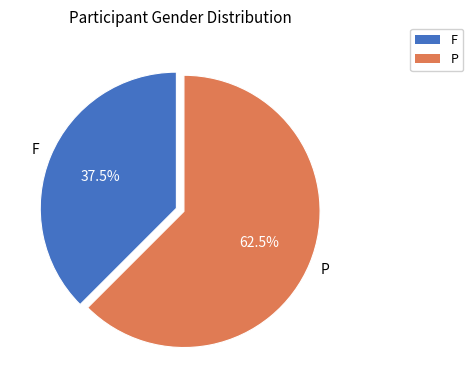

Which slice is the largest?

P